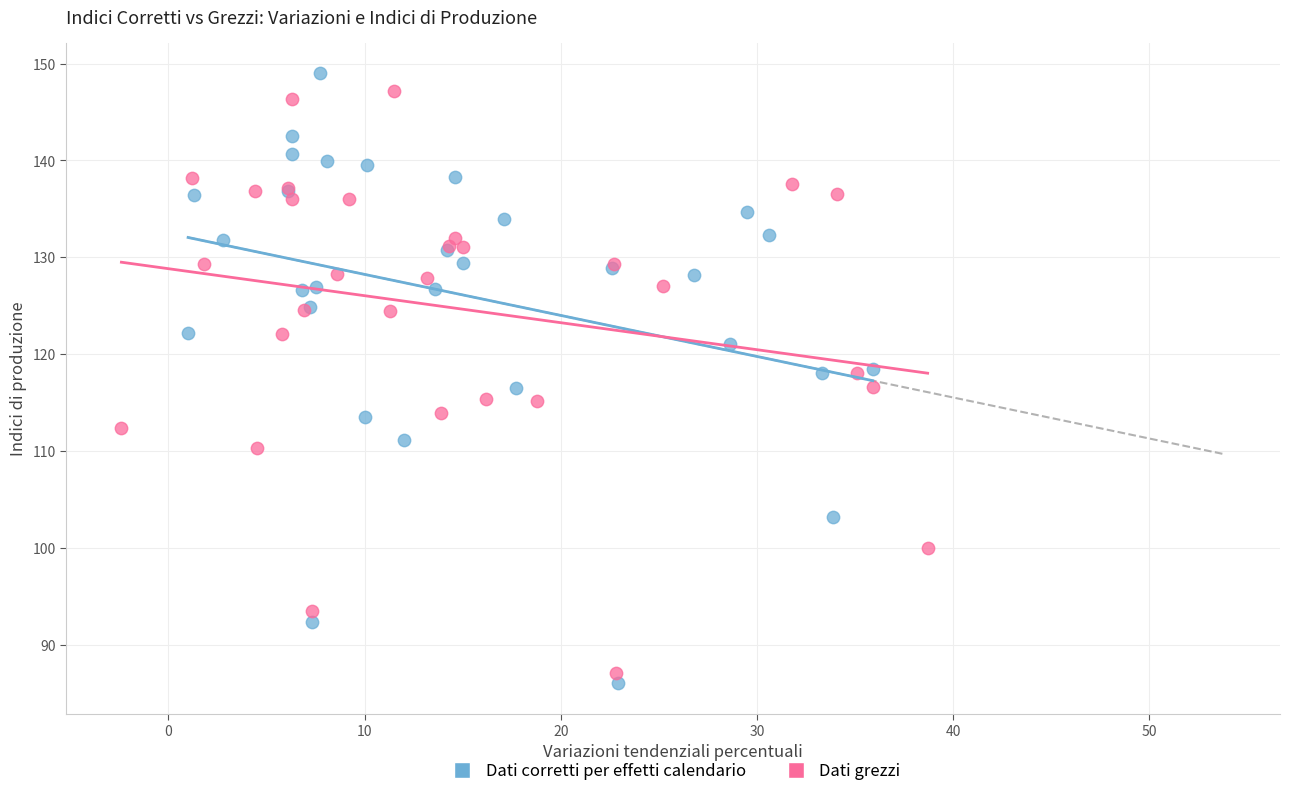

What are all the series names shown in the legend?

Dati corretti per effetti calendario, Dati grezzi